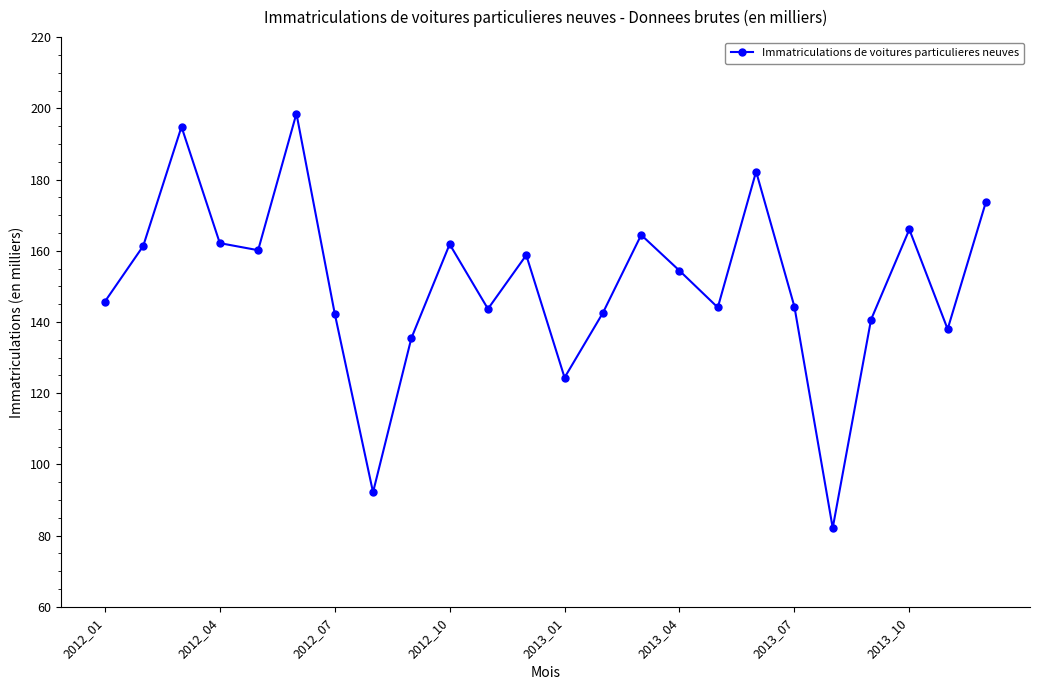

What is the value of the 19th point from the left?

144.3